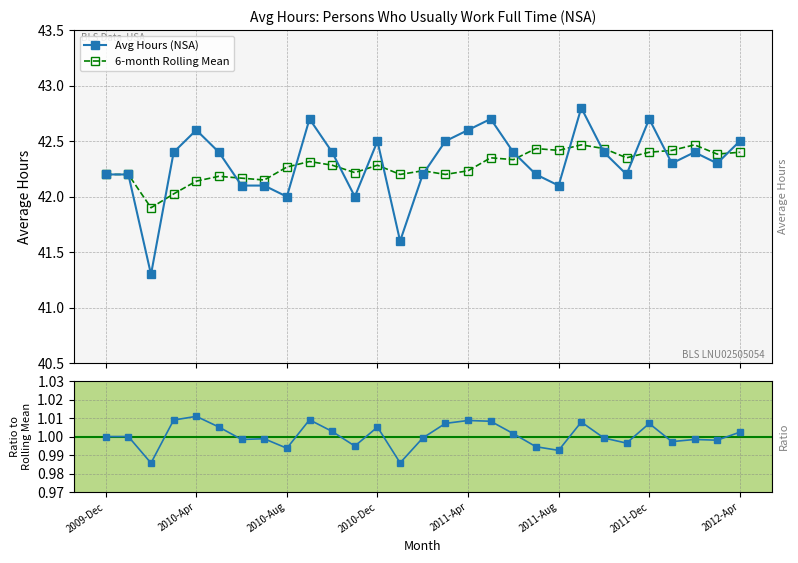

Between 22 and 25, which is larger?

22